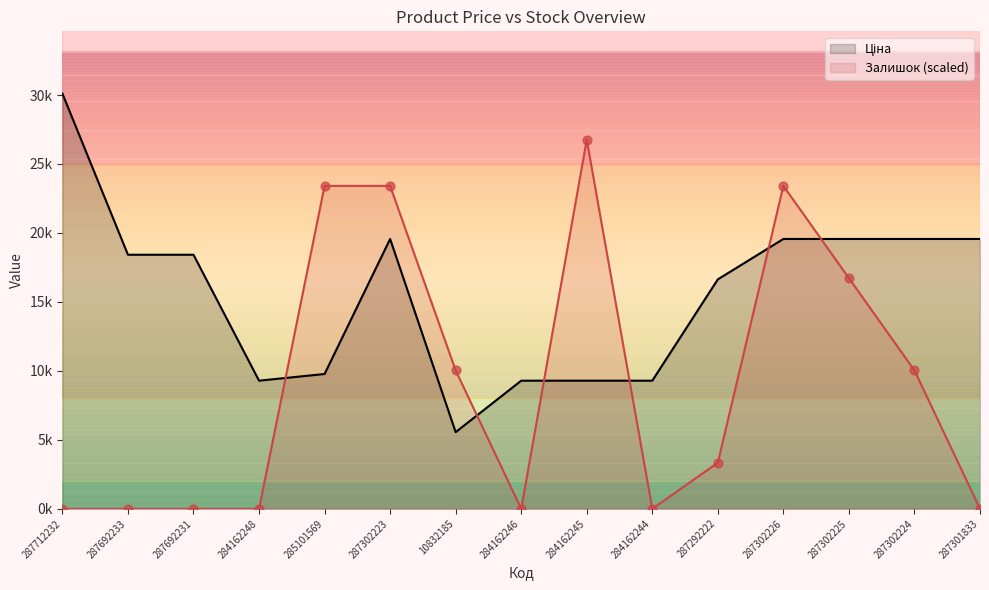

Which series has the largest total across all categories?

Ціна